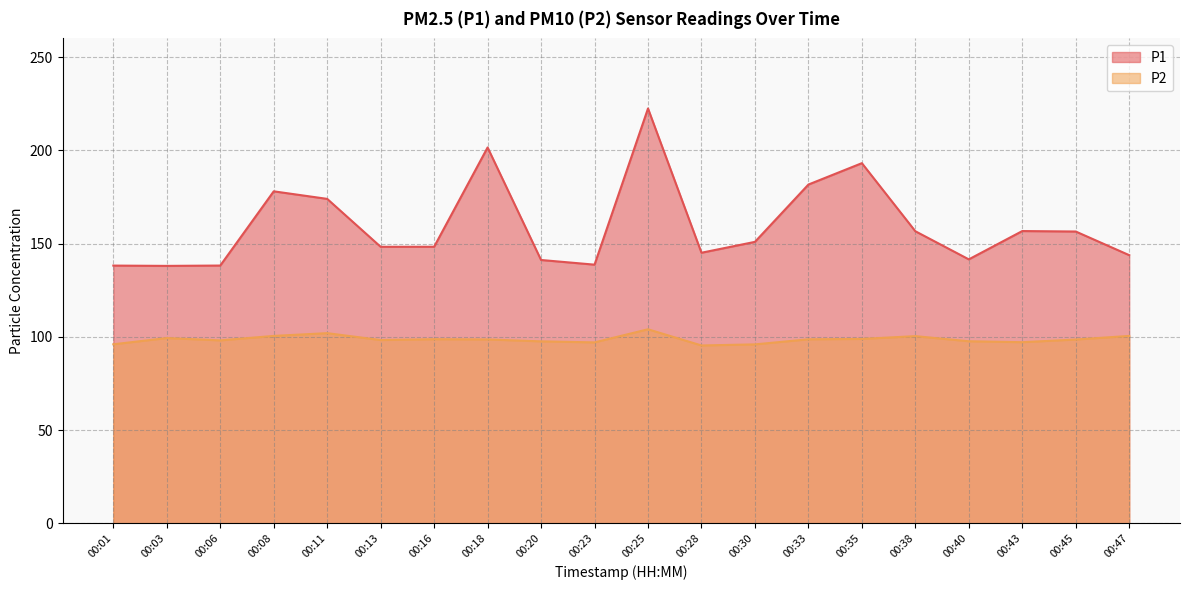

What is the highest value of the P2 series?

104.0